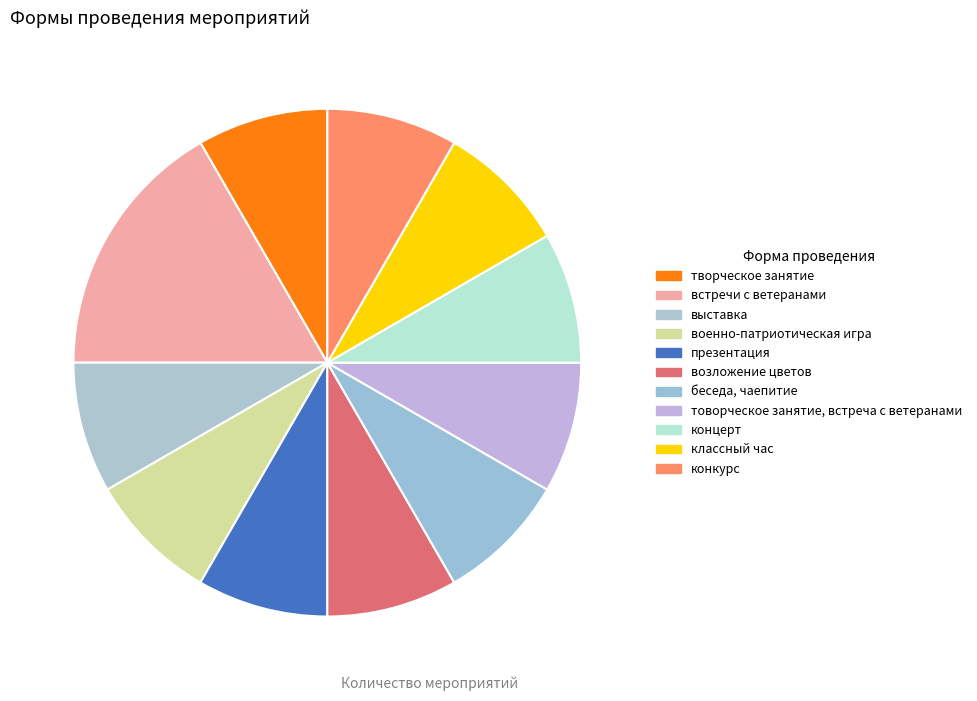

Does any single category account for the majority?

No